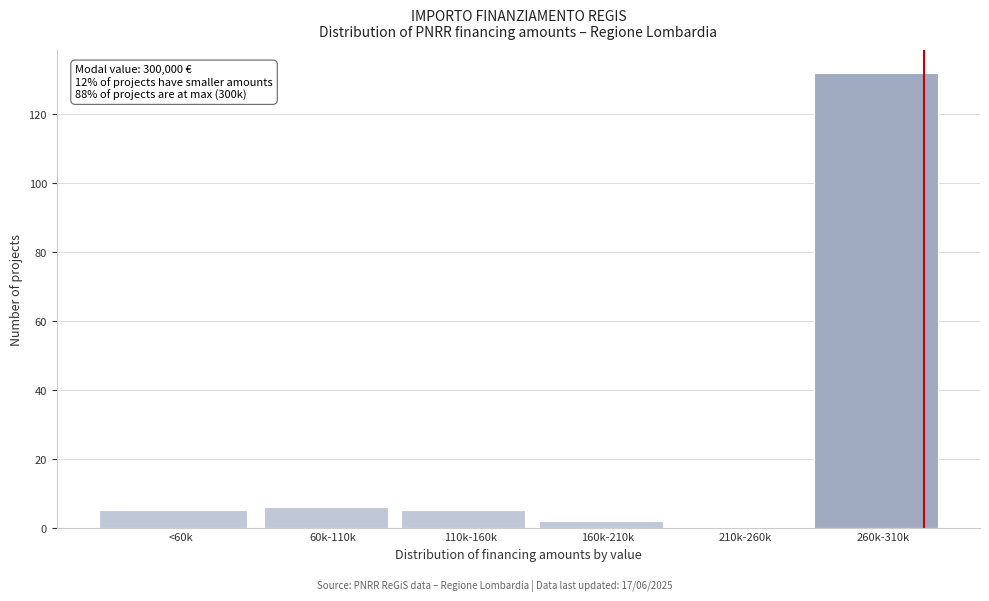

Reading left to right, transcribe all the data shown in this chart.

<60k=5	60k-110k=6	110k-160k=5	160k-210k=2	210k-260k=0	260k-310k=132